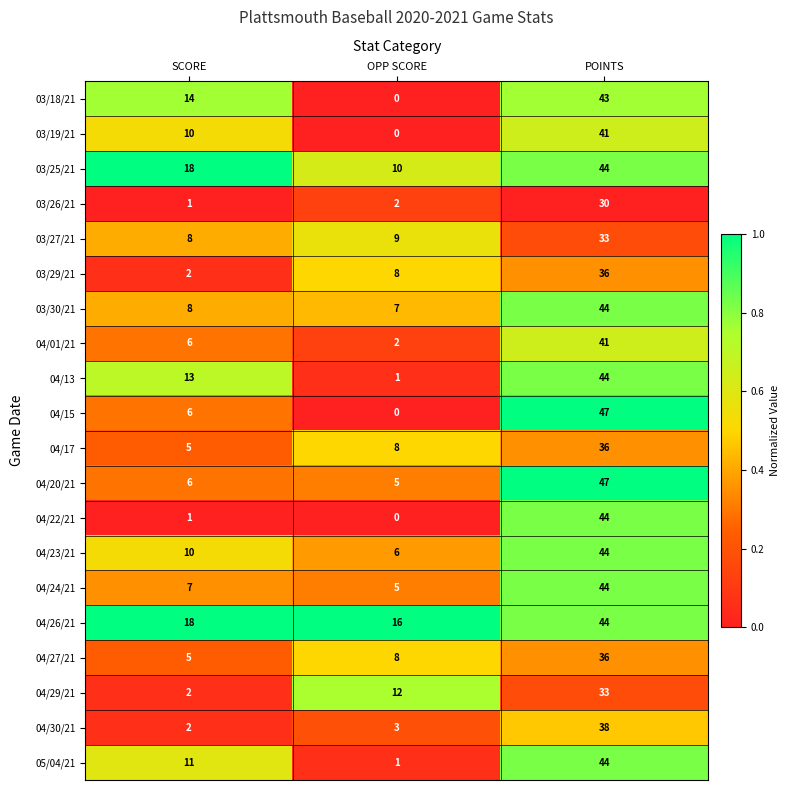

Where is 03/29/21 nearest to the value 19?

OPP SCORE